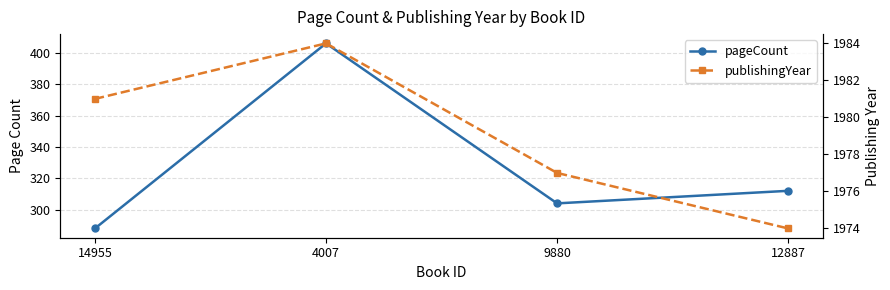

Is the value of publishingYear at 4007 greater than the value of pageCount at 12887?

Yes